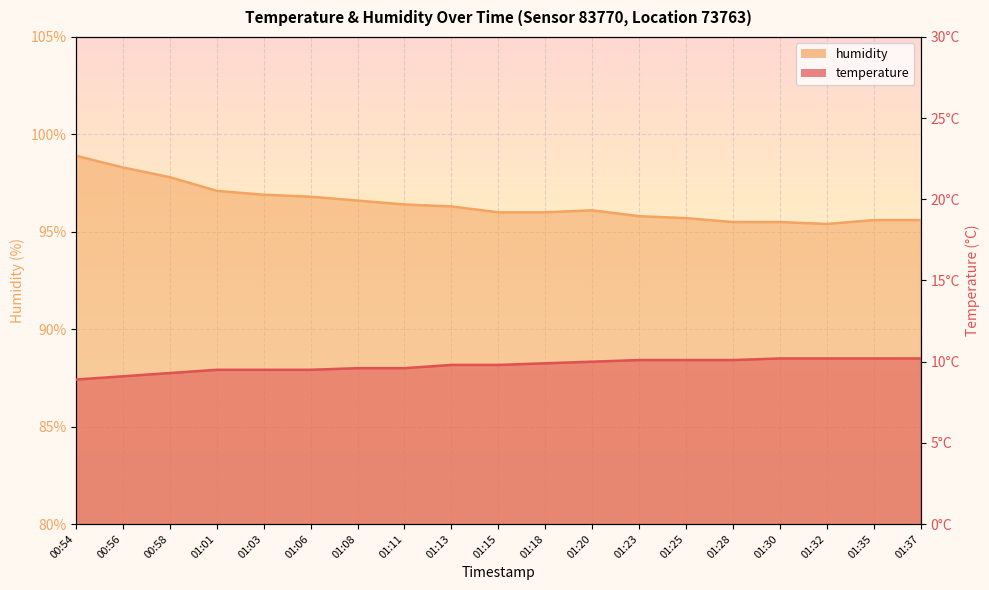

List the series in order of their peak value, lowest first.

temperature, humidity